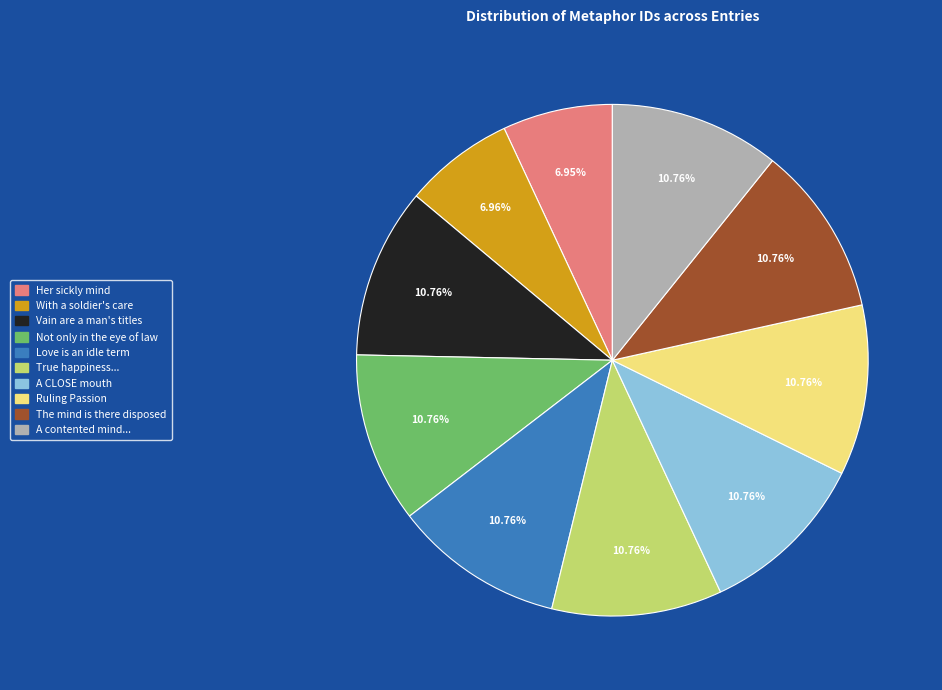

Is there any slice that represents more than half of the pie?

No